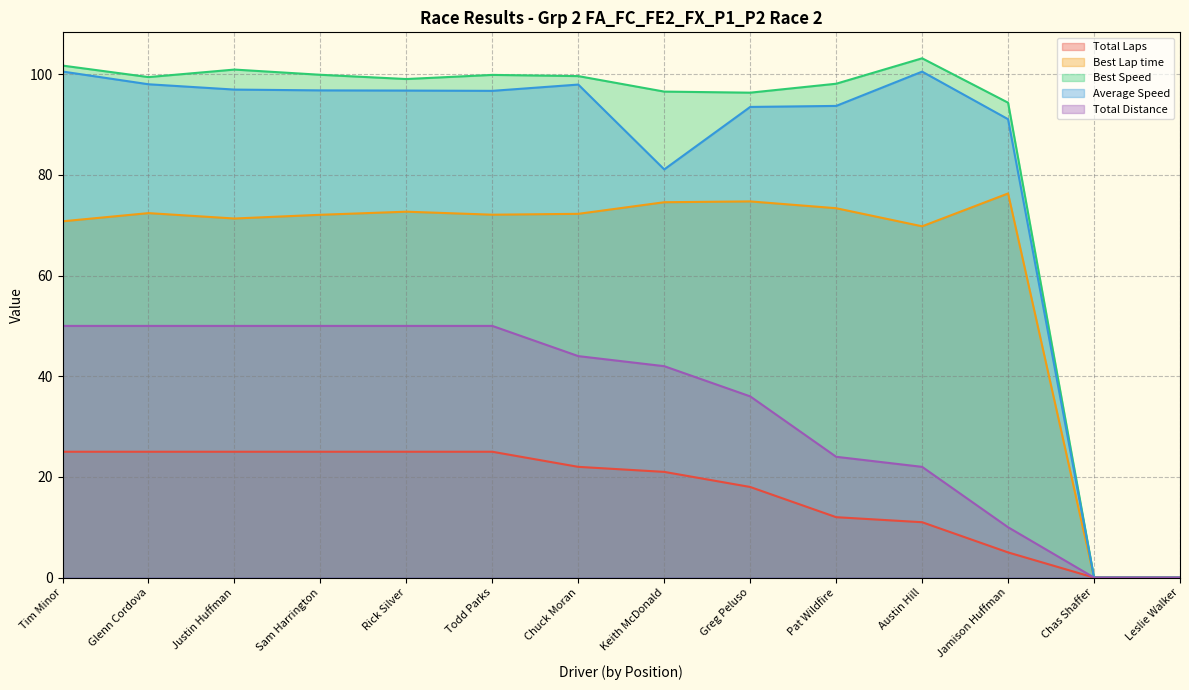

The value of Total Distance at Chas Shaffer is 0.0. True or false?

True